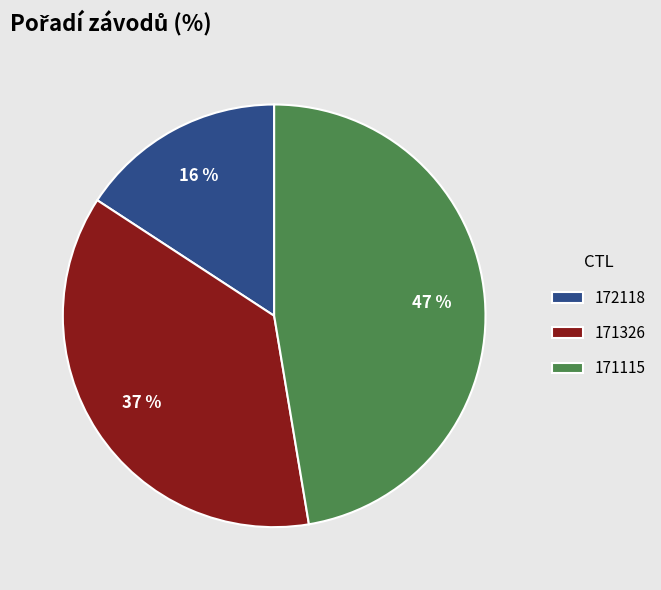

The 171326 slice represents 50% of the pie. True or false?

False